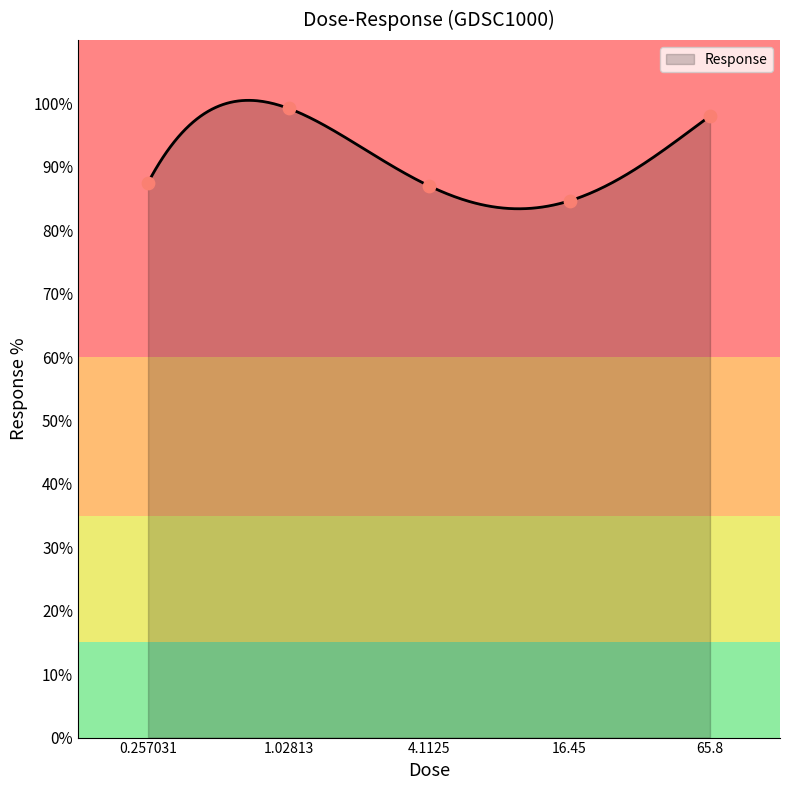

What is the change in value from 1.02813 to 65.8?

-1.2